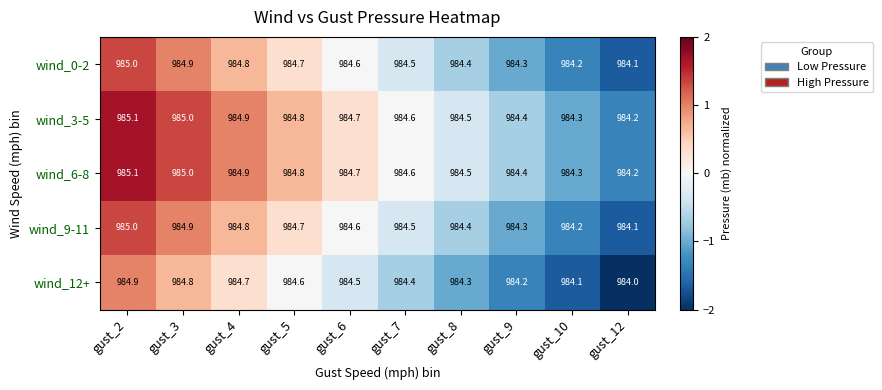

Count the number of categories in the chart.

10